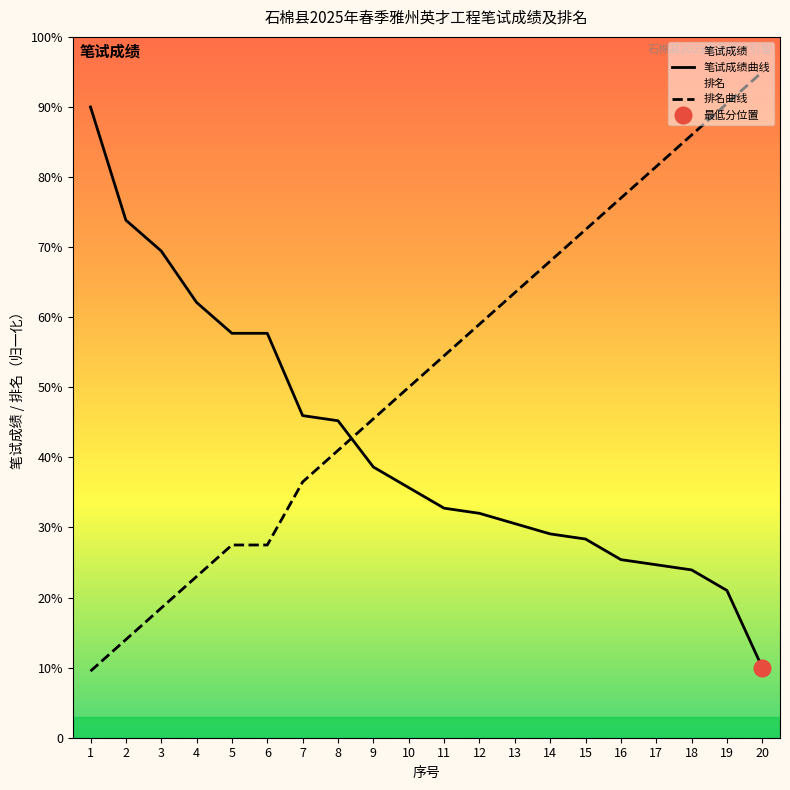

What is the average value of the 笔试成绩 series?

41.7